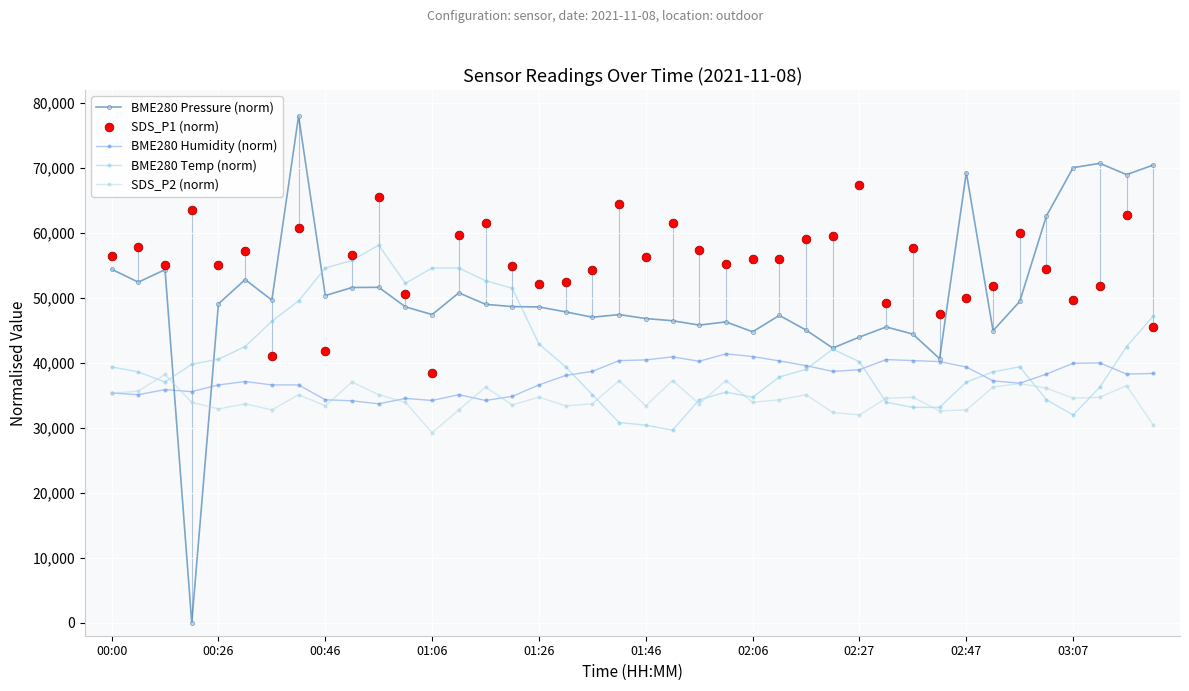

Which series reaches the maximum Y coordinate?

BME280 Pressure (norm)